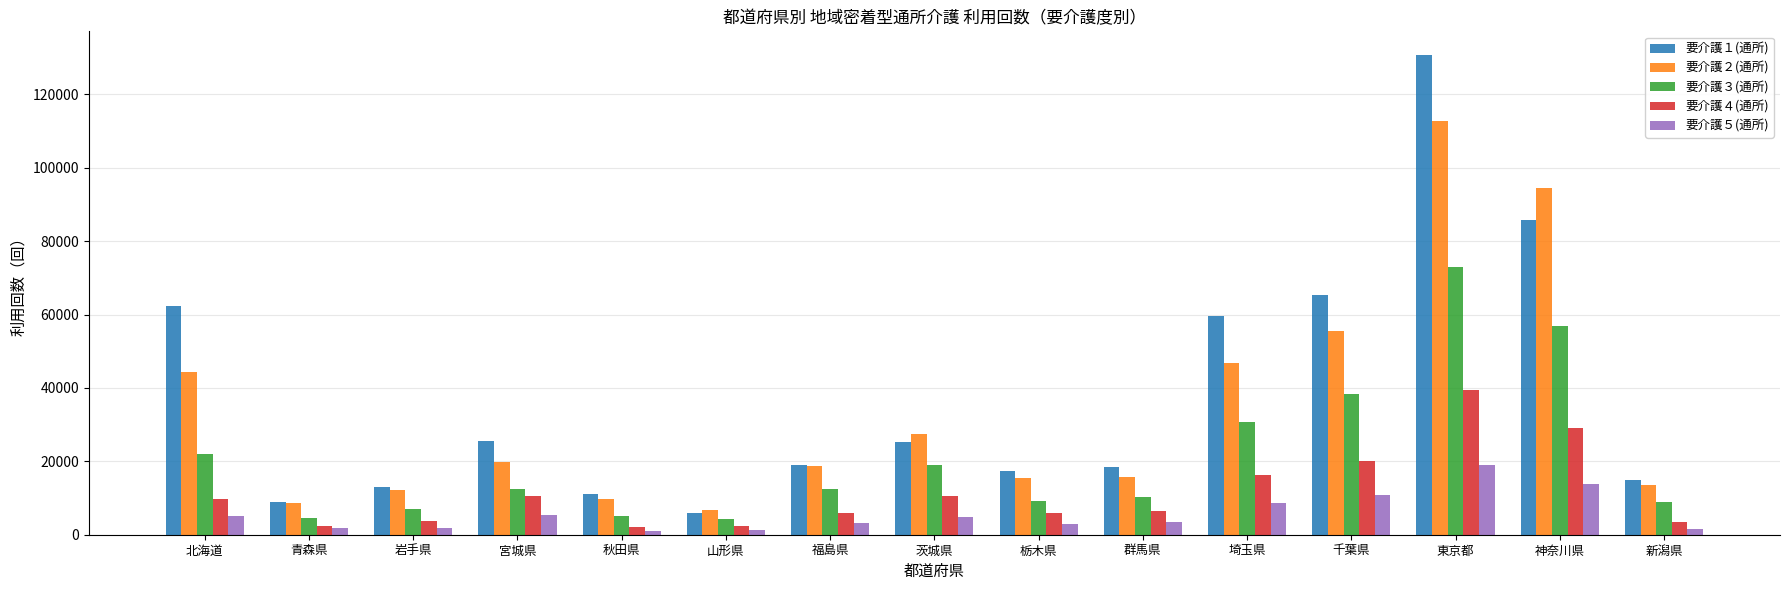

What is the spread (max minus min) of values at 福島県?

15620